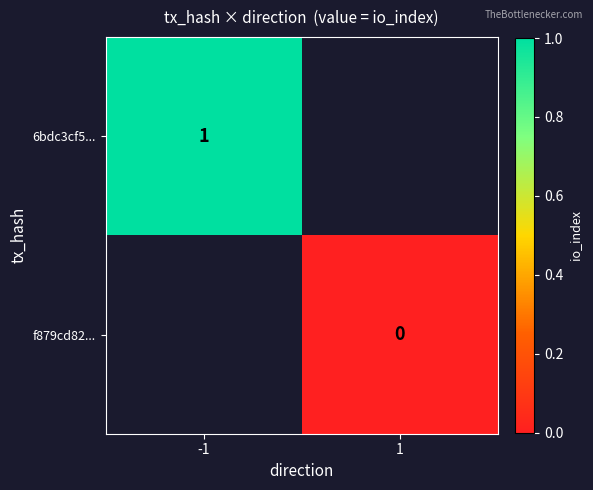

The 6bdc3cf5... series shows 1 at -1. True or false?

True